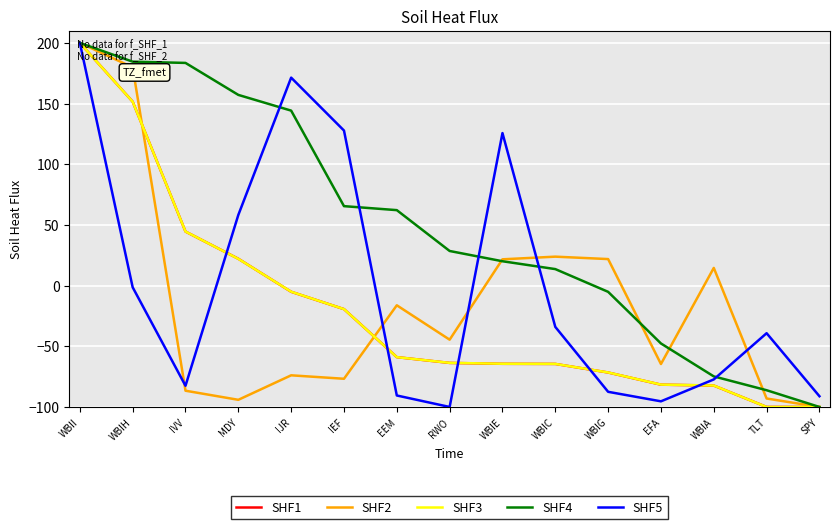

What is the lowest value of the SHF1 series?

-100.0